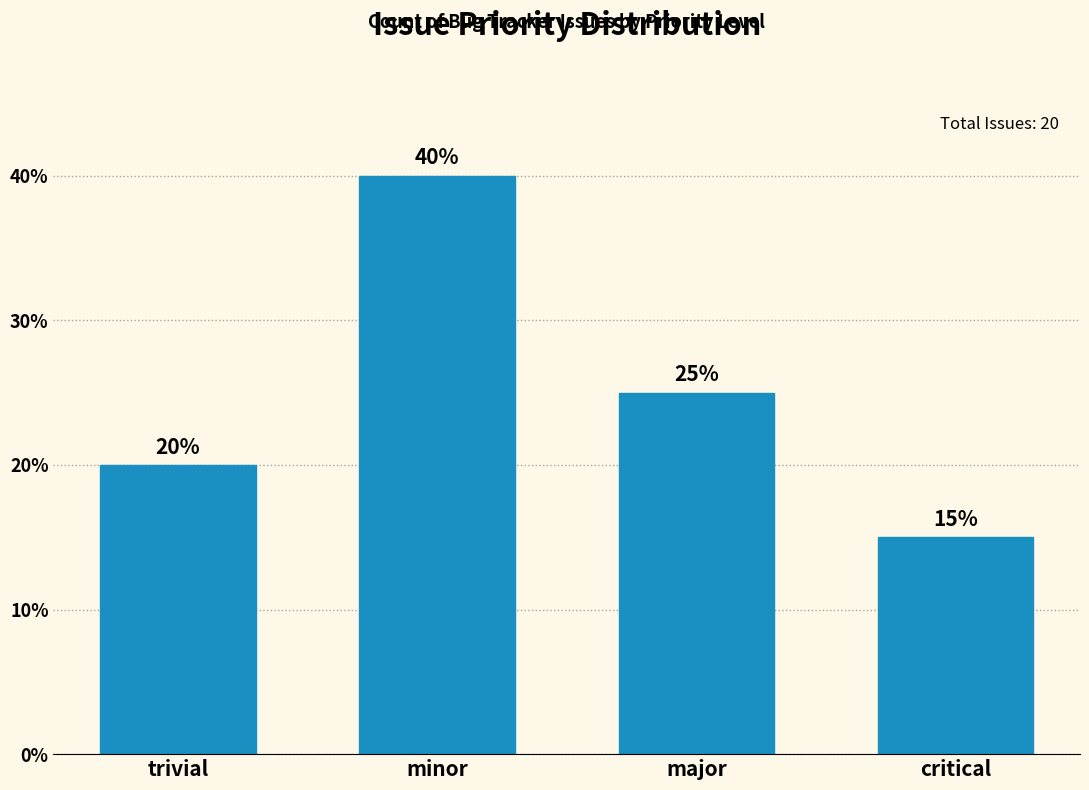

Reading left to right, what are all the values shown in this chart?

20	40	25	15